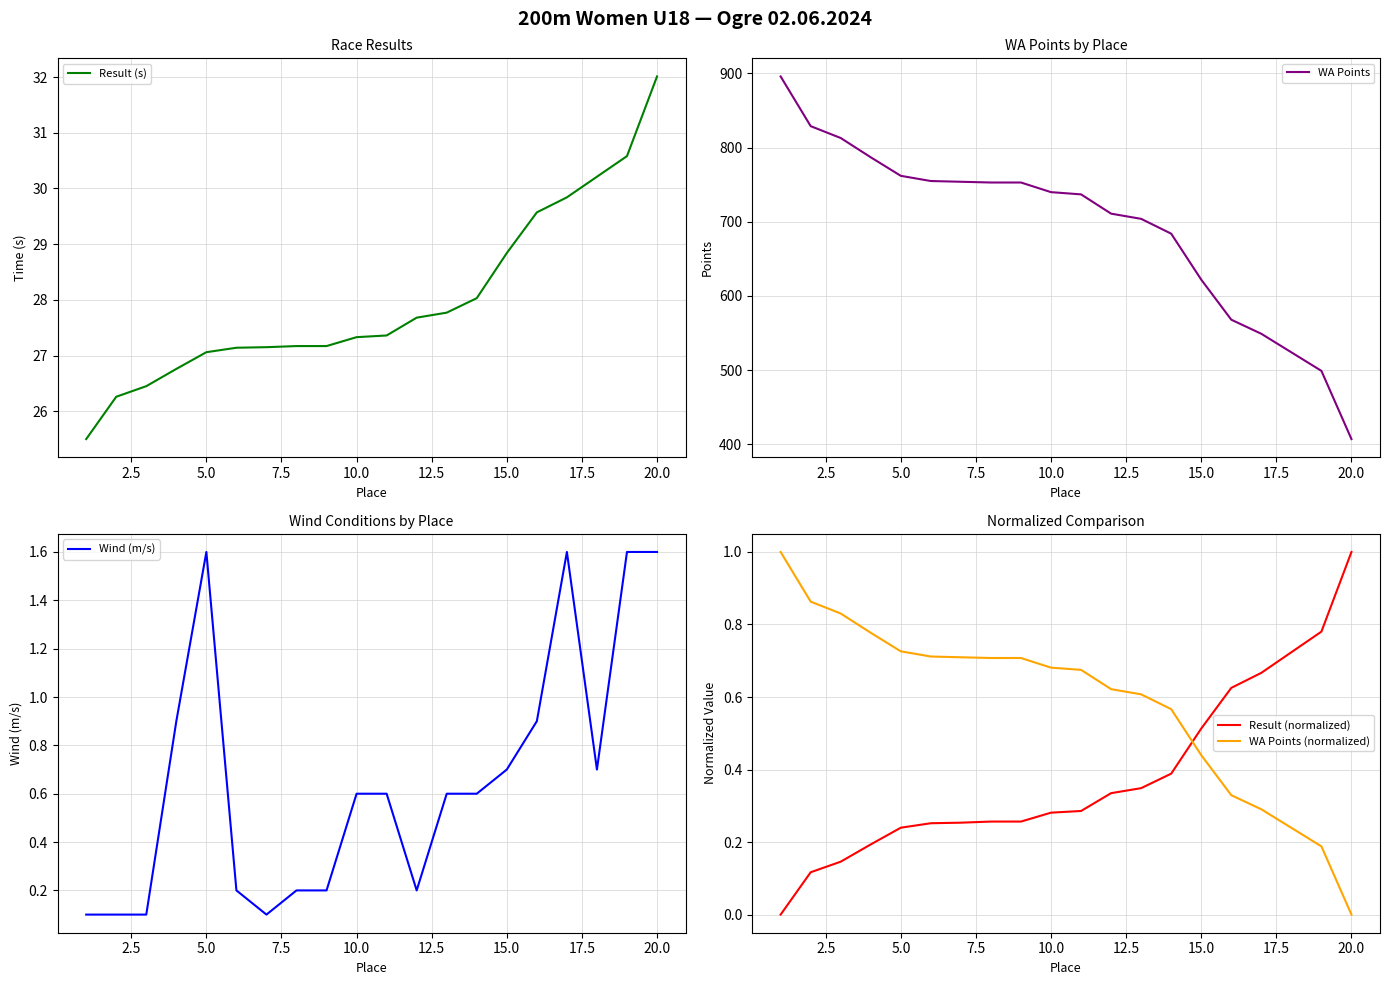

Reading right to left, transcribe all the data shown in this chart.

Result (s): 32.0	30.6	30.2	29.8	29.6	28.8	28.0	27.8	27.7	27.4	27.3	27.2	27.2	27.1	27.1	27.1	26.8	26.4	26.3	25.5
WA Points: 407.0	499.0	524.0	549.0	568.0	622.0	684.0	704.0	711.0	737.0	740.0	753.0	753.0	754.0	755.0	762.0	787.0	813.0	829.0	896.0
Wind (m/s): 1.6	1.6	0.7	1.6	0.9	0.7	0.6	0.6	0.2	0.6	0.6	0.2	0.2	0.1	0.2	1.6	0.9	0.1	0.1	0.1
Result (normalized): 1.0	0.8	0.7	0.7	0.6	0.5	0.4	0.3	0.3	0.3	0.3	0.3	0.3	0.3	0.3	0.2	0.2	0.1	0.1	0.0
WA Points (normalized): 0.0	0.2	0.2	0.3	0.3	0.4	0.6	0.6	0.6	0.7	0.7	0.7	0.7	0.7	0.7	0.7	0.8	0.8	0.9	1.0